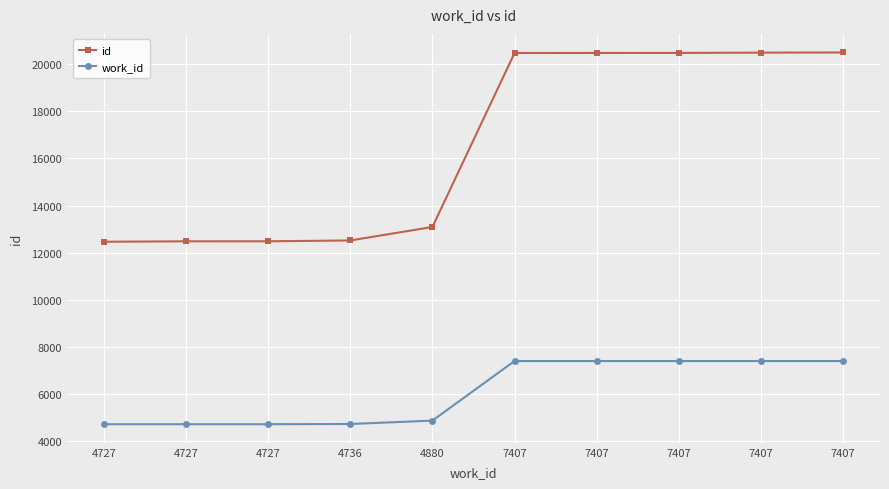

What are all the series names shown in the legend?

id, work_id